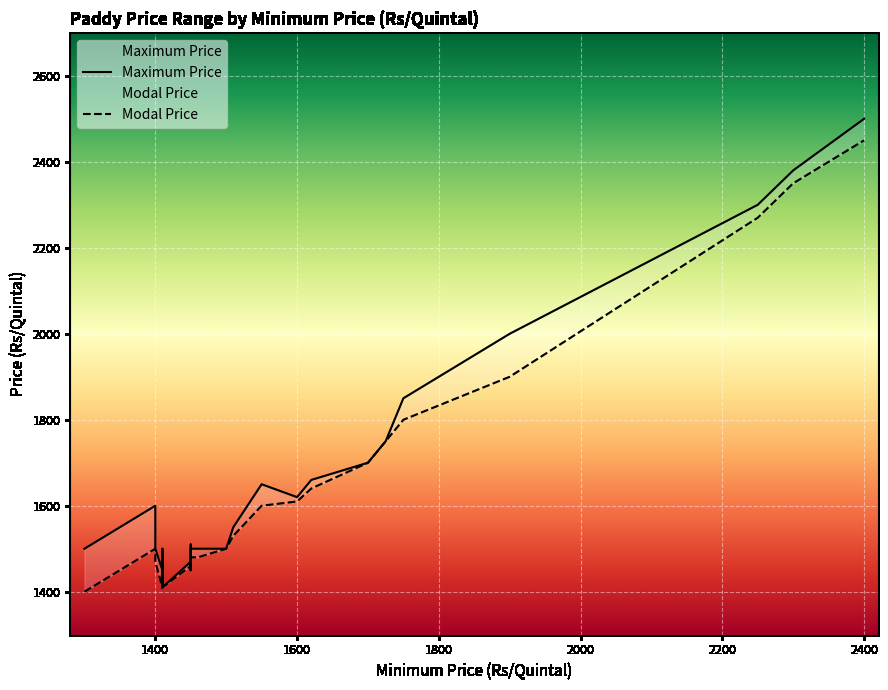

The value of Modal Price at 16 is 458. True or false?

False